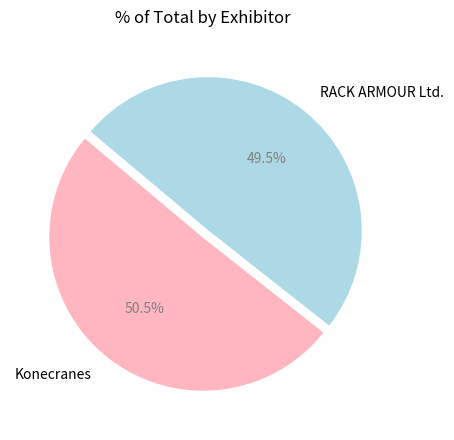

Which has a higher value, RACK ARMOUR Ltd. or Konecranes?

Konecranes